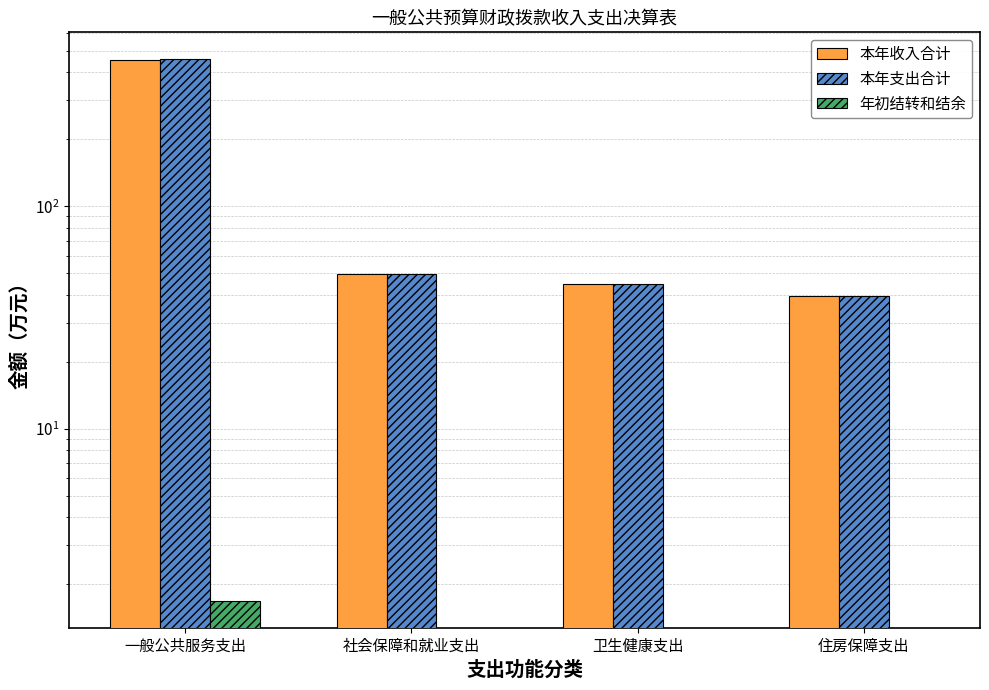

What is the approximate value of 本年支出合计 at 住房保障支出?

39.6